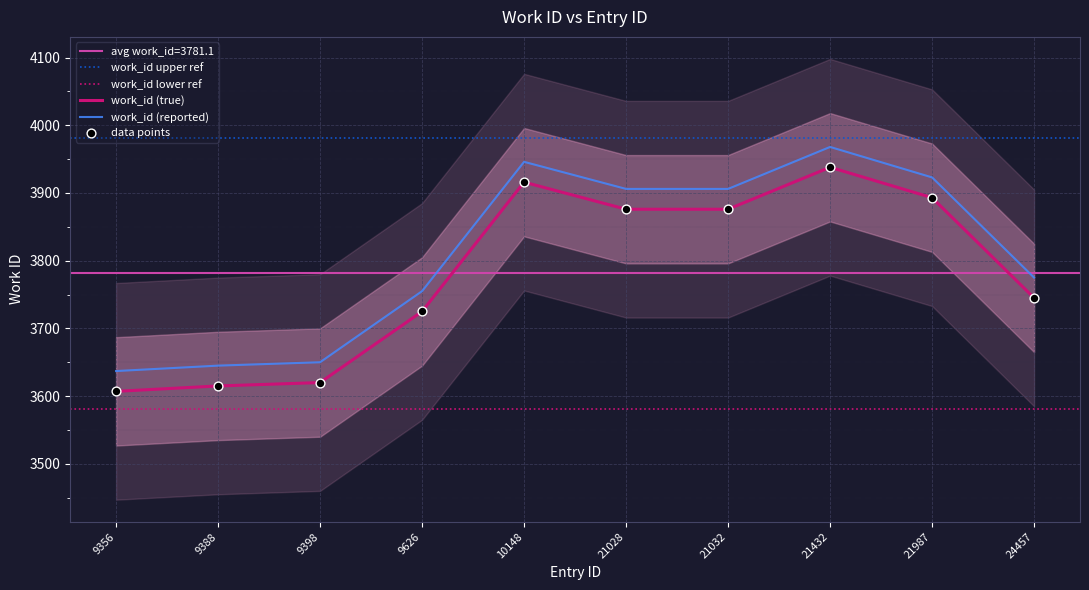

What is the ratio of the value at 9626 to the value at 10148?

1.0